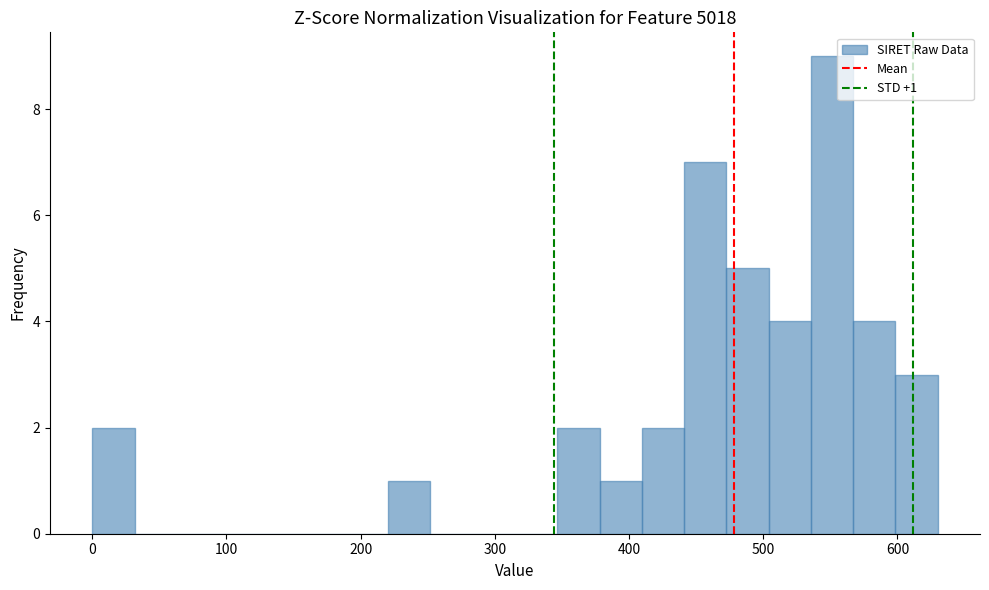

Around what value on the x-axis is the tallest bar? Give the approximate position of its centre, as read against the axis.

550